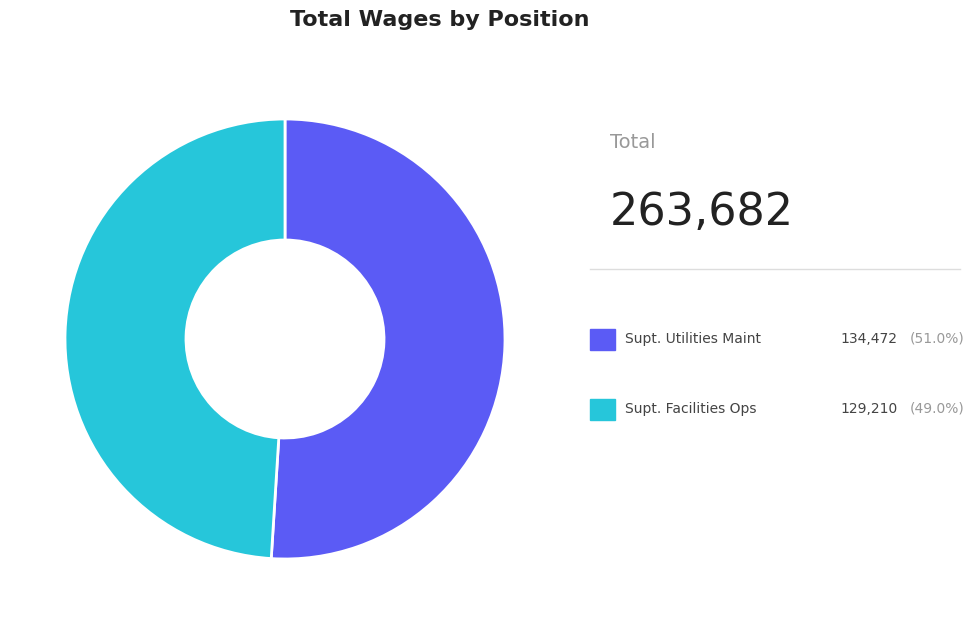

Does any single category account for the majority?

Yes